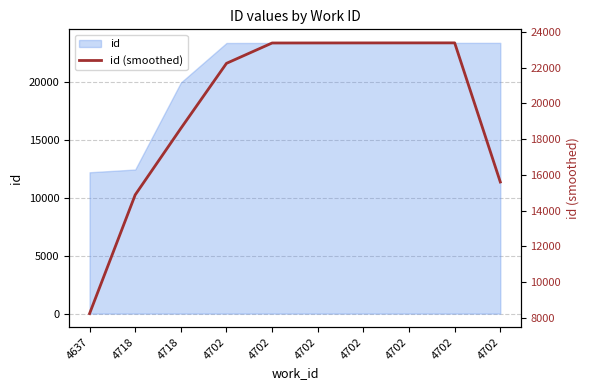

What is the ratio of the value at 4702 to the value at 4702?

1.0